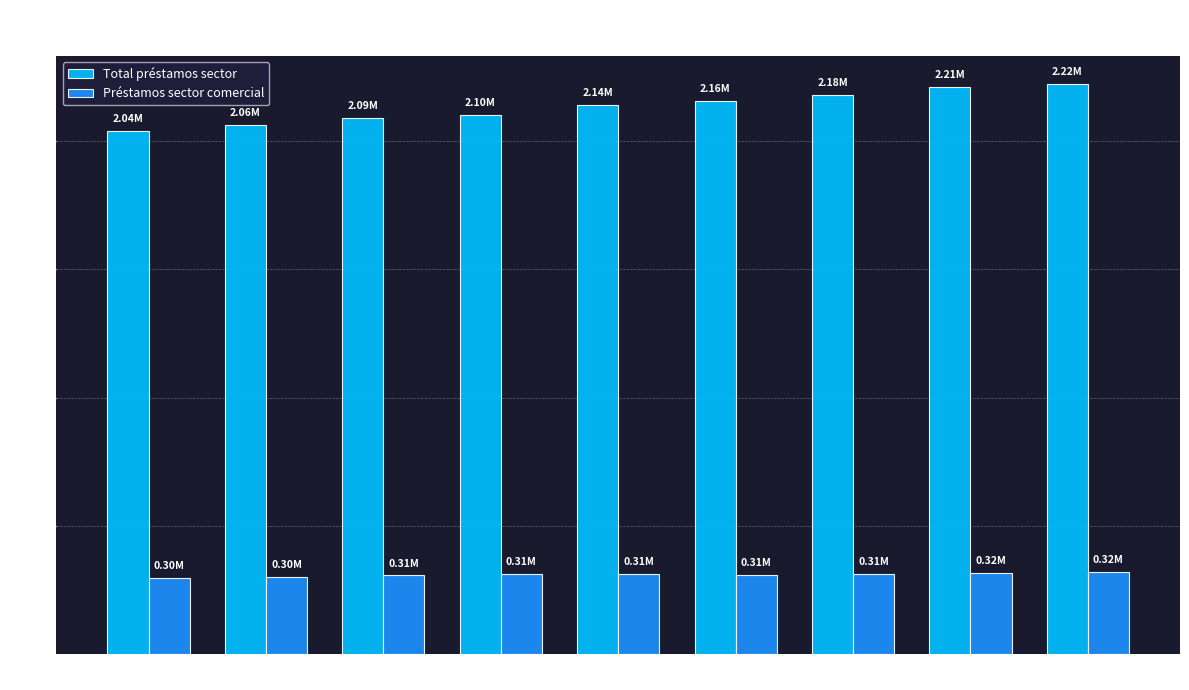

What is the maximum value for Total préstamos sector?

2221452.8